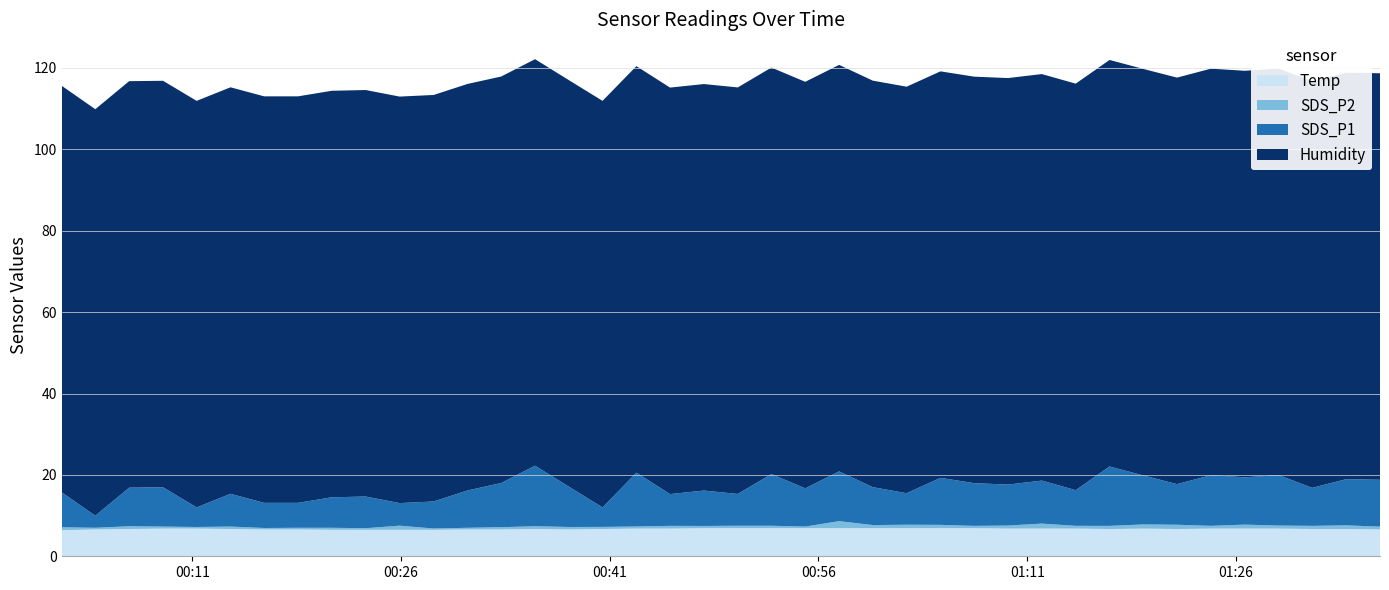

Reading left to right, transcribe all the data shown in this chart.

Temp: 0=6.4	1=6.6	2=6.7	3=6.8	4=6.8	5=6.7	6=6.6	7=6.6	8=6.5	9=6.5	10=6.5	11=6.5	12=6.6	13=6.6	14=6.7	15=6.6	16=6.7	17=6.8	18=6.8	19=6.9	20=6.9	21=6.9	22=6.9	23=6.9	24=6.9	25=6.9	26=6.9	27=6.9	28=6.8	29=6.8	30=6.8	31=6.7	32=6.8	33=6.7	34=6.8	35=6.8	36=6.8	37=6.7	38=6.7	39=6.6
SDS_P2: 0=0.7	1=0.4	2=0.7	3=0.5	4=0.4	5=0.6	6=0.3	7=0.4	8=0.5	9=0.4	10=1.0	11=0.3	12=0.4	13=0.6	14=0.7	15=0.6	16=0.5	17=0.5	18=0.7	19=0.6	20=0.6	21=0.6	22=0.4	23=1.7	24=0.8	25=0.8	26=0.8	27=0.6	28=0.8	29=1.2	30=0.7	31=0.8	32=1.0	33=1.1	34=0.7	35=1.0	36=0.8	37=0.8	38=0.9	39=0.7
SDS_P1: 0=8.6	1=3.0	2=9.5	3=9.7	4=4.8	5=8.1	6=6.2	7=6.1	8=7.5	9=7.8	10=5.5	11=6.7	12=9.2	13=10.8	14=14.9	15=9.9	16=4.8	17=13.2	18=7.8	19=8.7	20=7.8	21=12.7	22=9.4	23=12.2	24=9.3	25=7.8	26=11.6	27=10.5	28=10.1	29=10.6	30=8.8	31=14.6	32=12.1	33=10.0	34=12.4	35=11.6	36=12.4	37=9.3	38=11.3	39=11.5
Humidity: 0=99.9	1=99.9	2=99.9	3=99.9	4=99.9	5=99.9	6=99.9	7=99.9	8=99.9	9=99.9	10=99.9	11=99.9	12=99.9	13=99.9	14=99.9	15=99.9	16=99.9	17=99.9	18=99.9	19=99.9	20=99.9	21=99.9	22=99.9	23=99.9	24=99.9	25=99.9	26=99.9	27=99.9	28=99.9	29=99.9	30=99.9	31=99.9	32=99.9	33=99.9	34=99.9	35=99.9	36=99.9	37=99.9	38=99.9	39=99.9